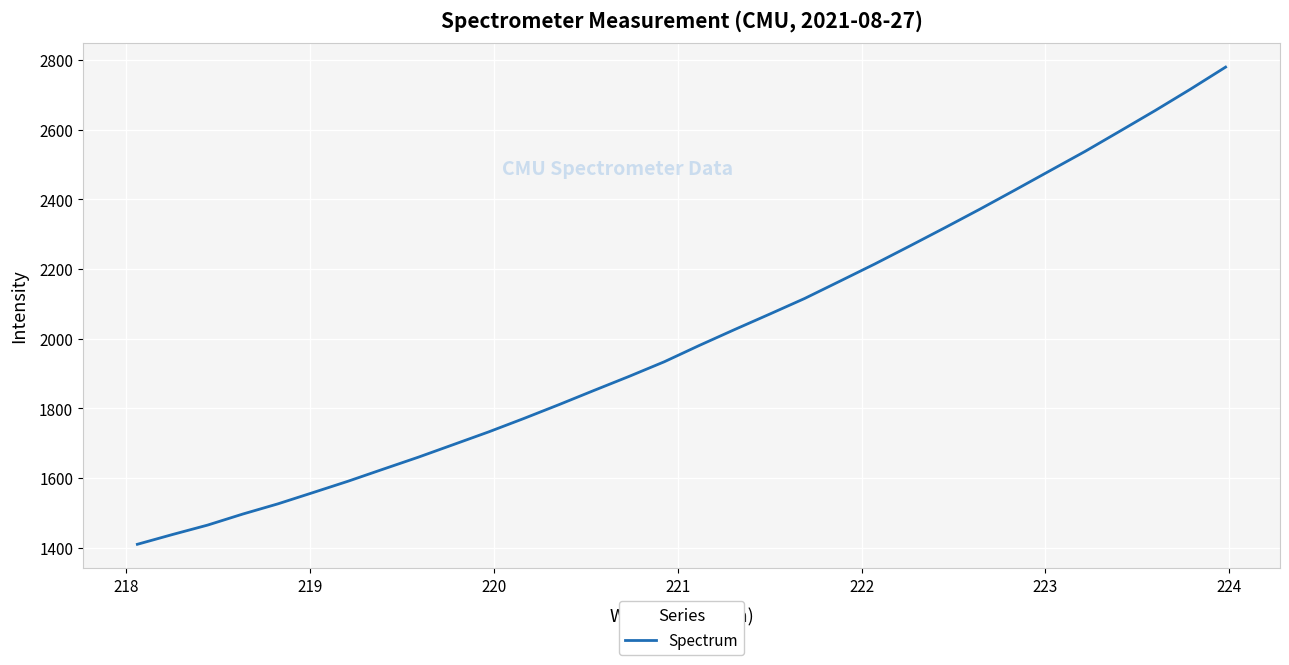

What is the greatest value displayed?

2779.8